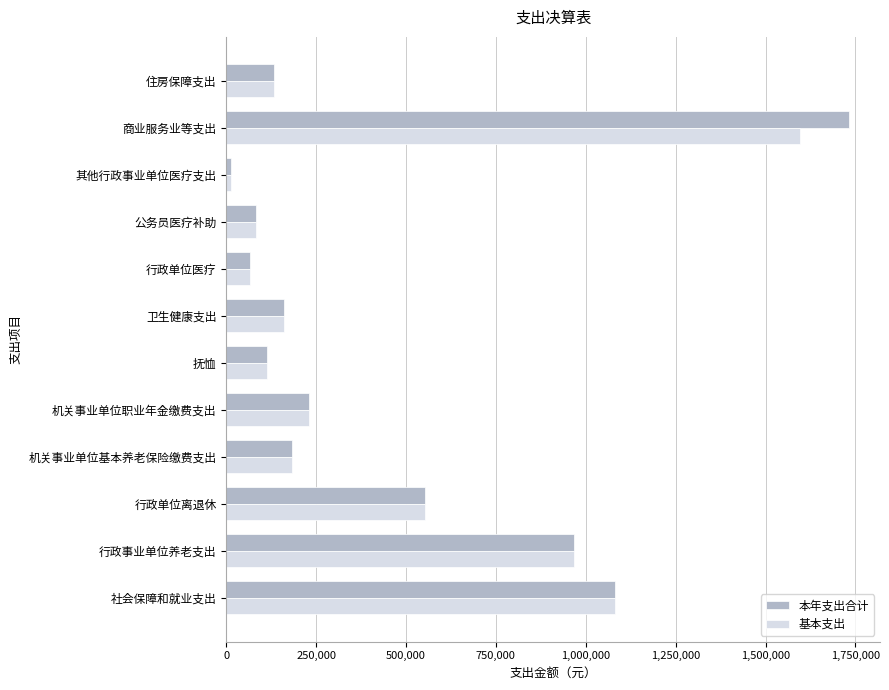

Count the number of categories in the chart.

12